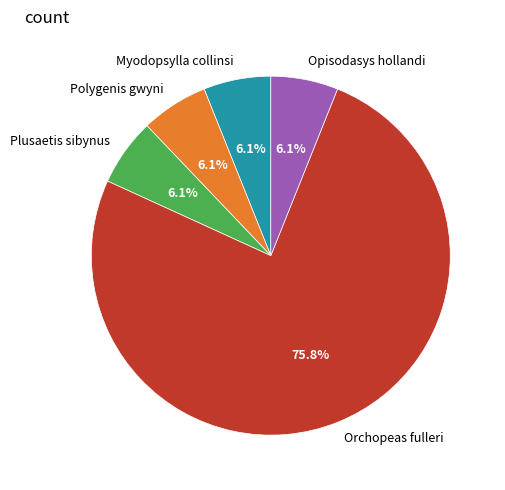

Which category has the biggest portion of the pie?

Orchopeas fulleri